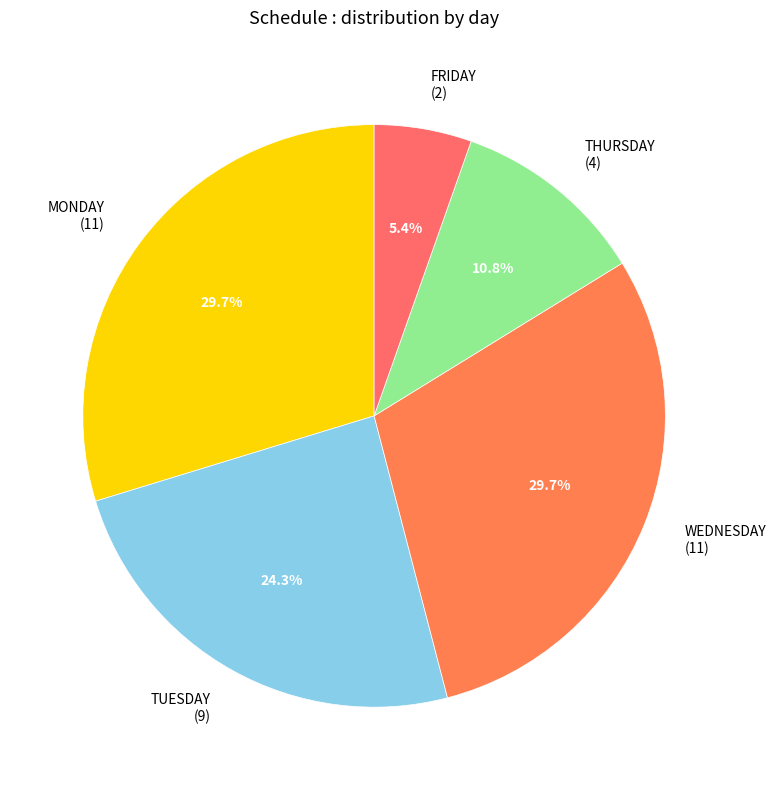

Do TUESDAY (9) and MONDAY (11) together represent more than half of the pie?

Yes